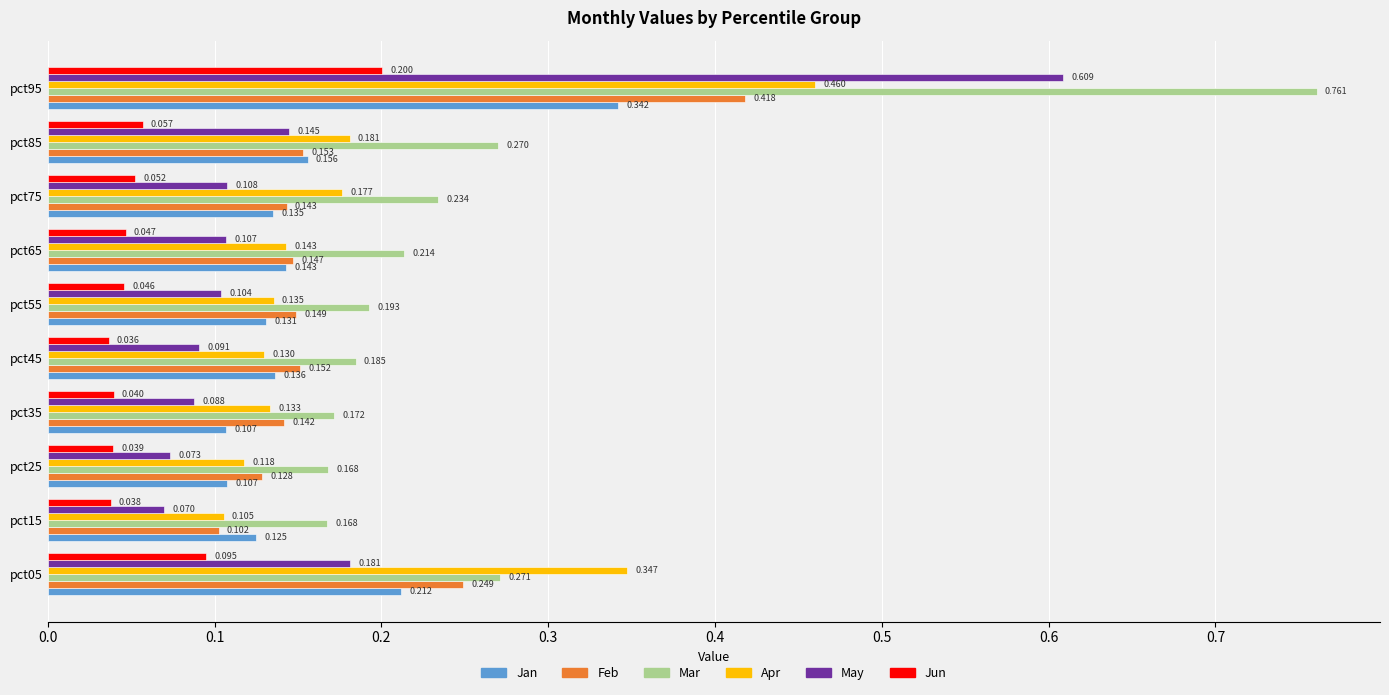

Which series has the largest range (max minus min)?

Mar